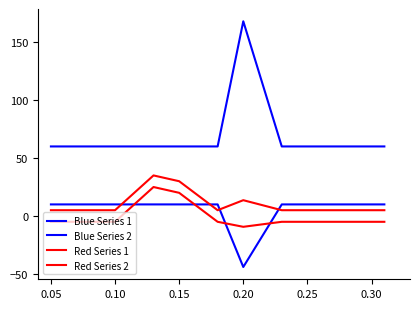

Does the chart display data point markers on the line(s)?

No